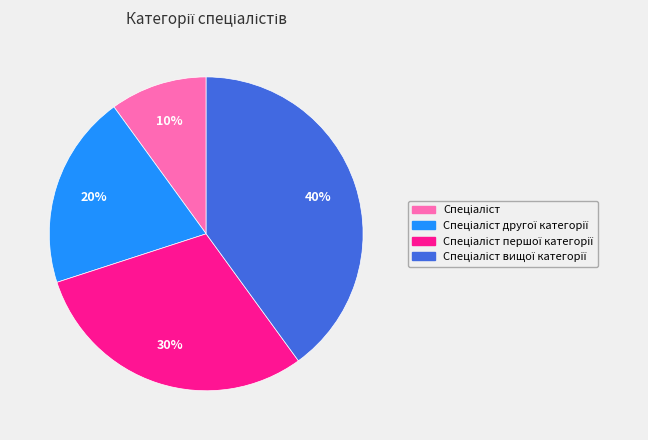

Does any single category account for the majority?

No